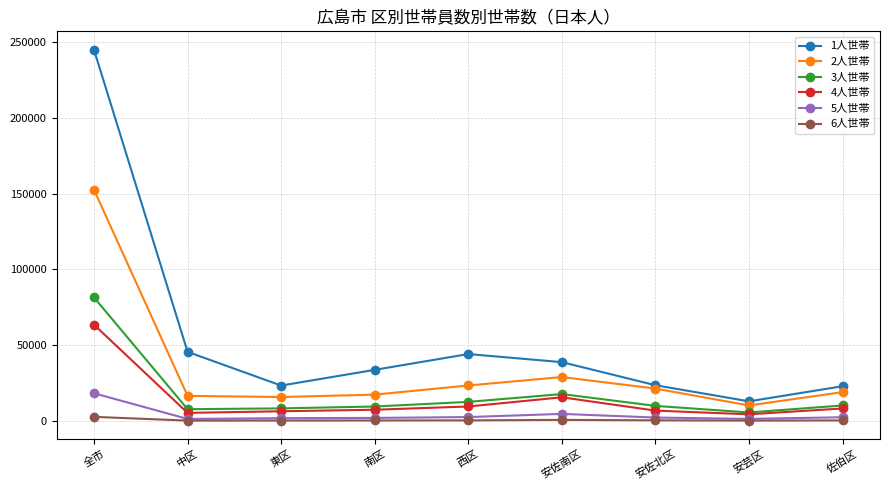

Count the number of categories in the chart.

9